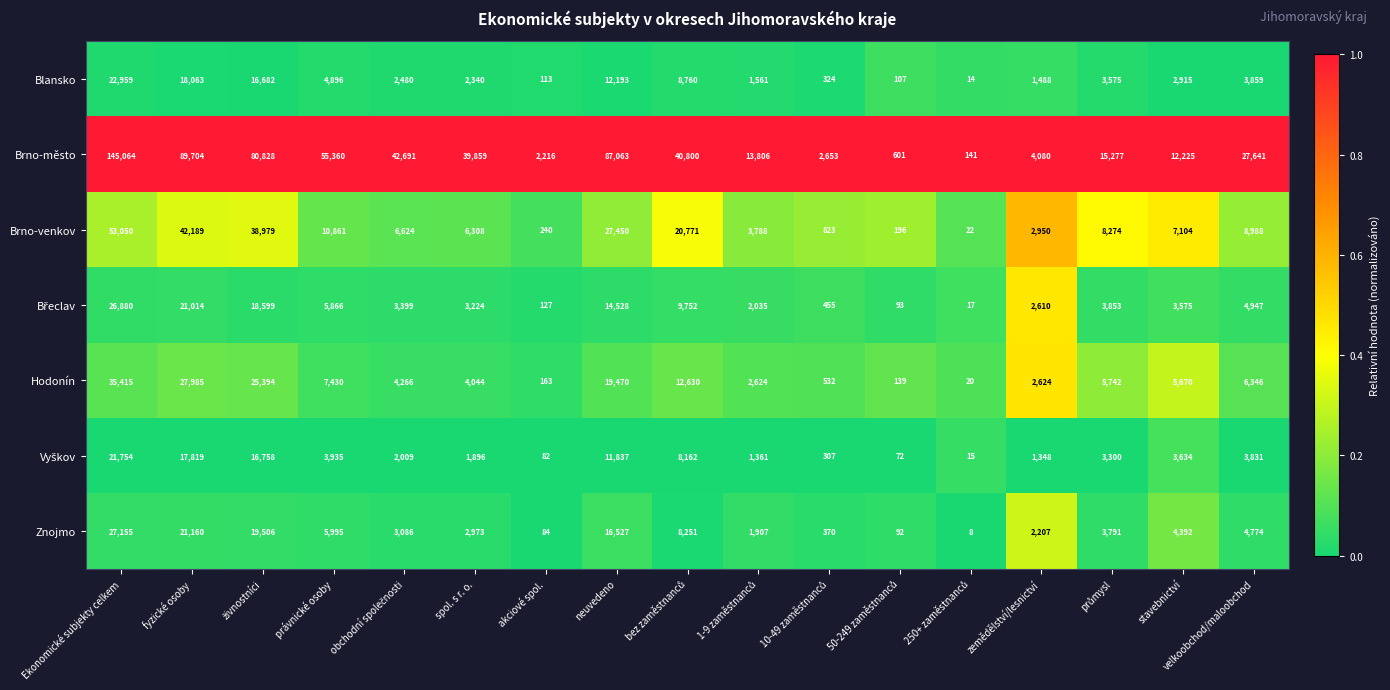

What is the sum of all Hodonín values?

160494